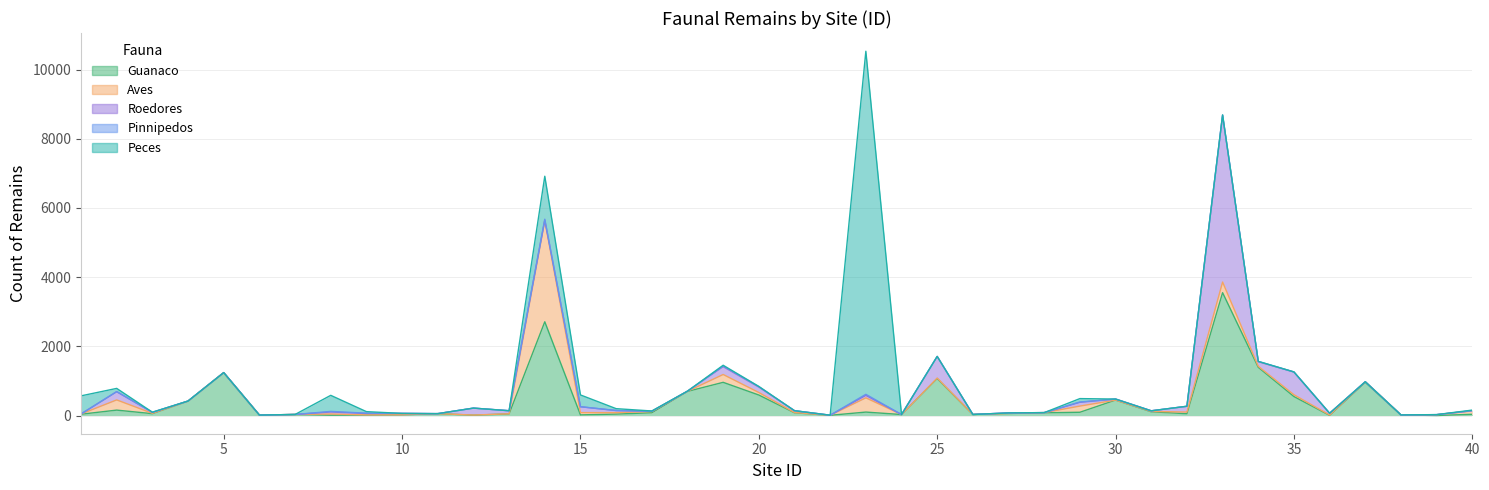

Where is the first local maximum for Guanaco?

2